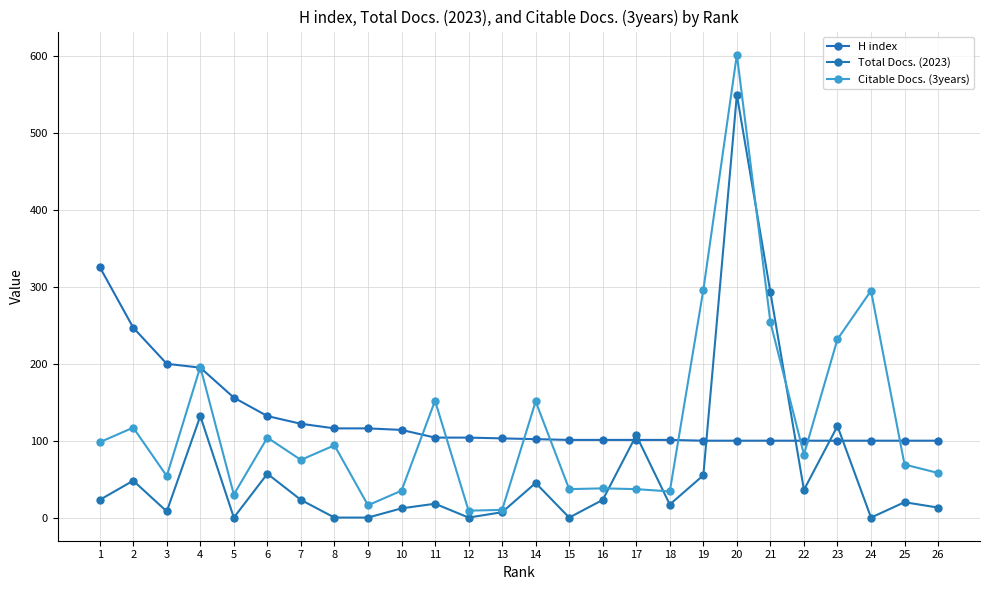

What is the spread (max minus min) of values at 26?

87